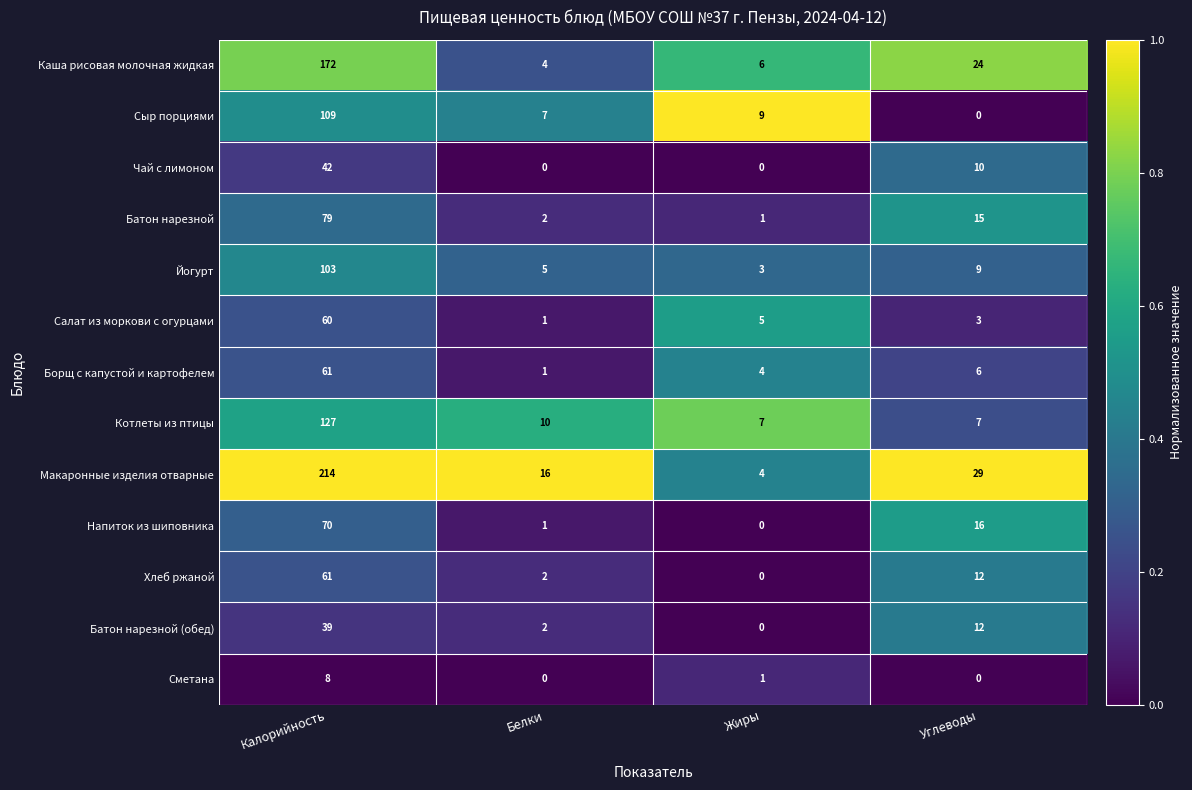

What is the total value across all series at Жиры?

40